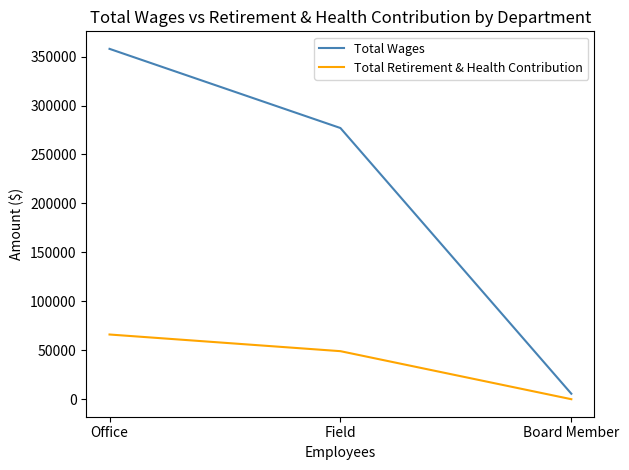

At Field, list the series in order from largest to smallest.

Total Wages, Total Retirement & Health Contribution